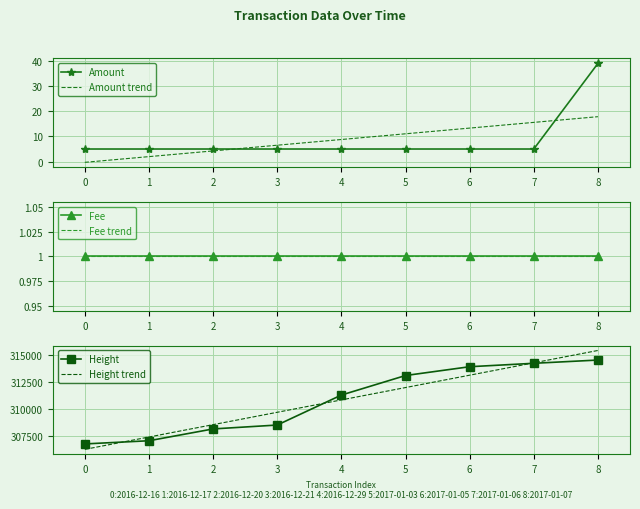

What is the value of the Height point at the 8th from the left?

314221.0